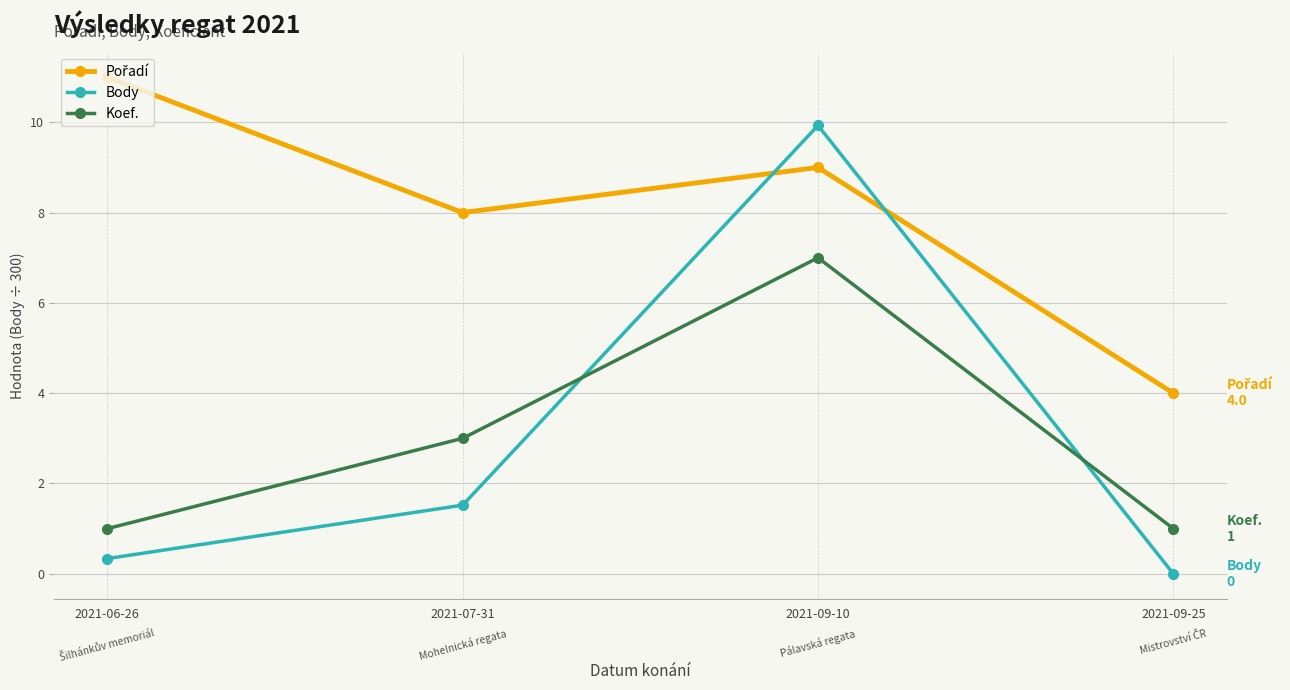

How many intersections are there between Body and Koef.?

2